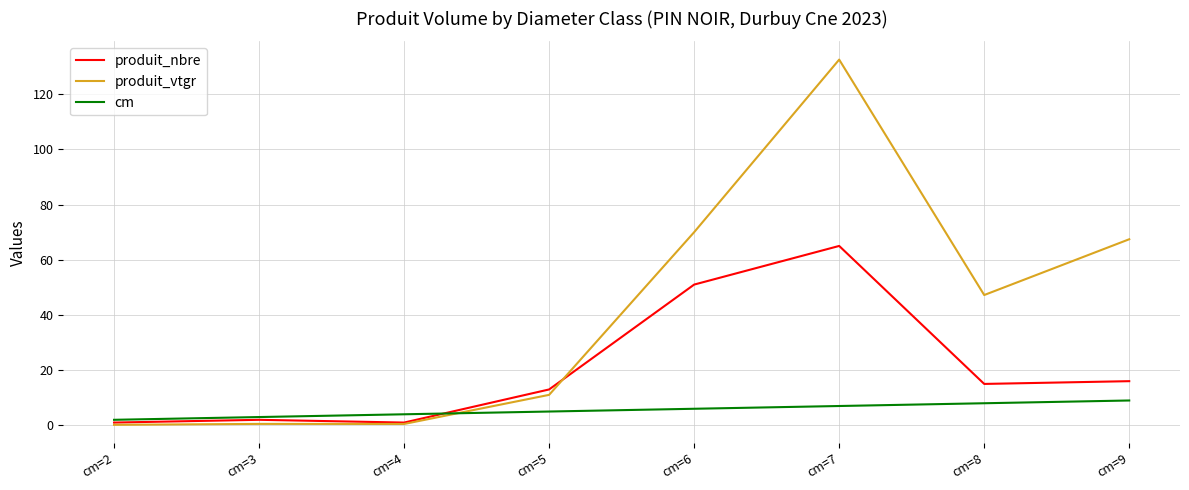

The value of produit_vtgr at cm=5 is 11.0. True or false?

True